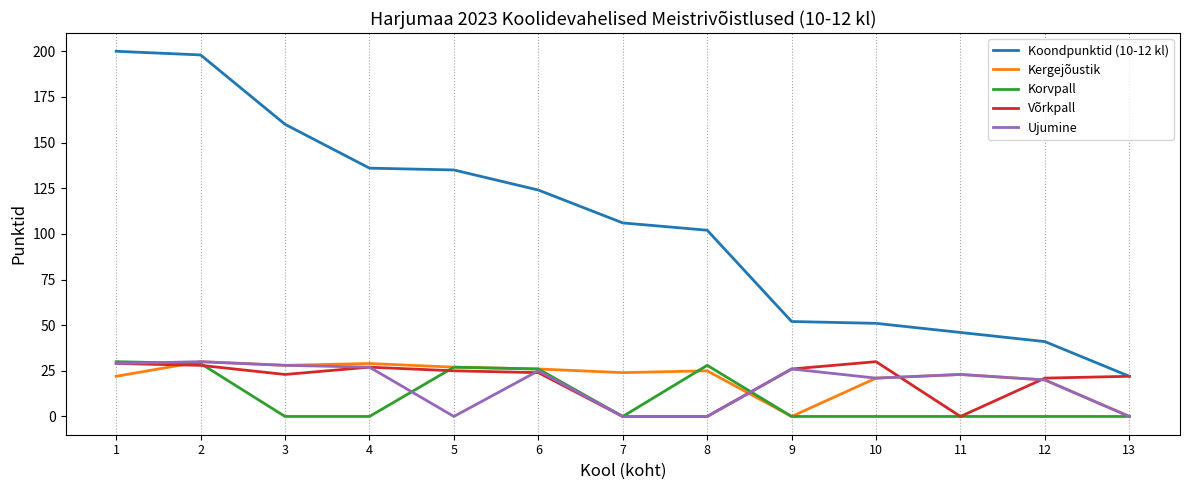

What is the difference between the highest and lowest values at 10?

51